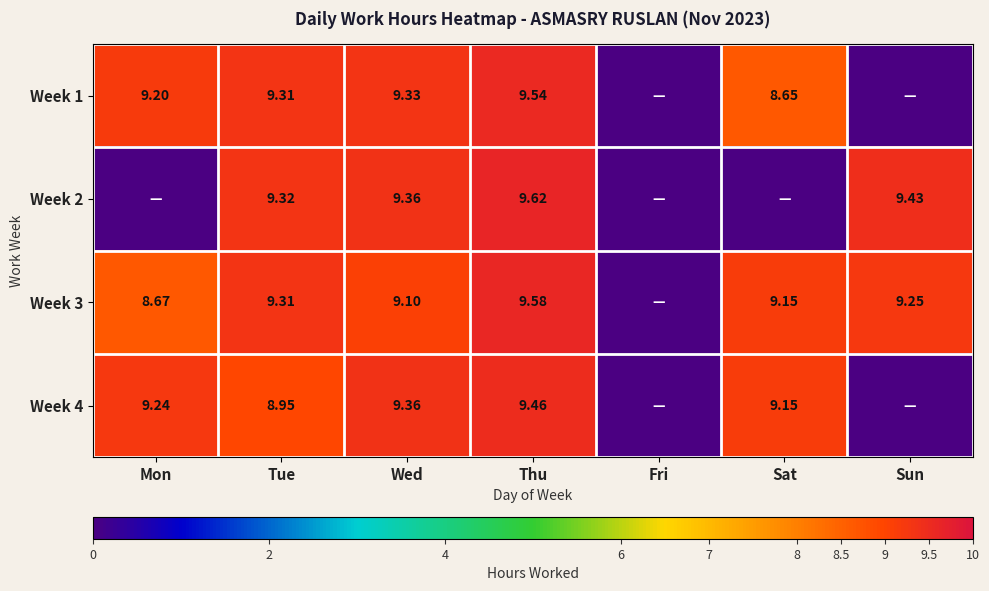

How many data points in Week 1 are above 9?

4